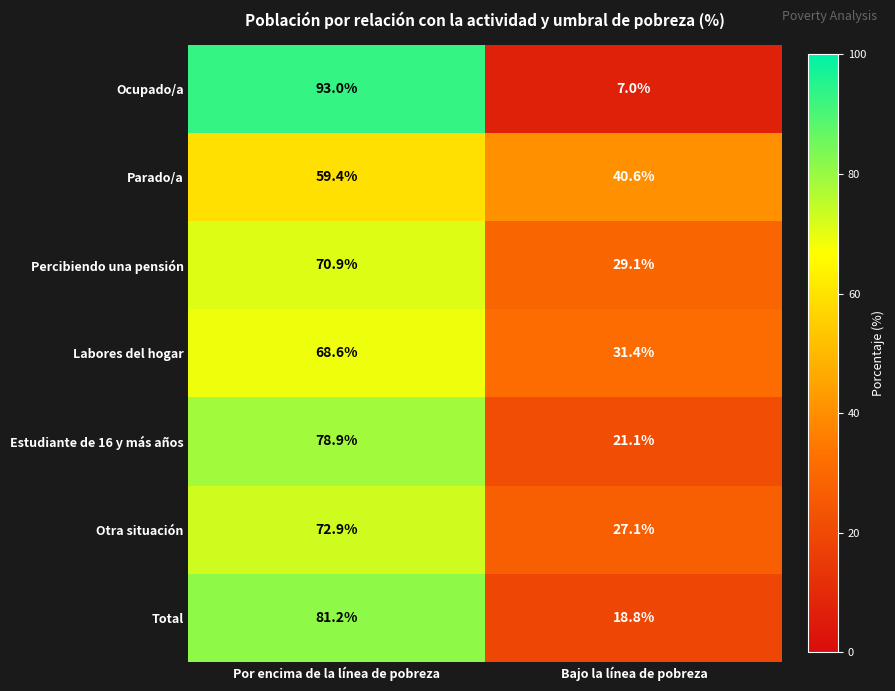

Which series has the widest spread of values?

Ocupado/a